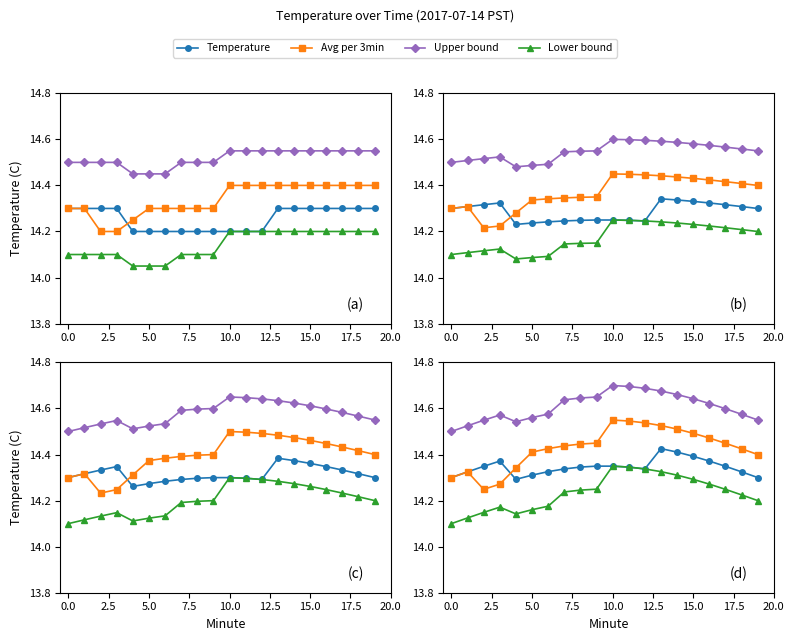

List the series in order of their overall mean, highest first.

Upper bound, Avg per 3min, Temperature, Lower bound